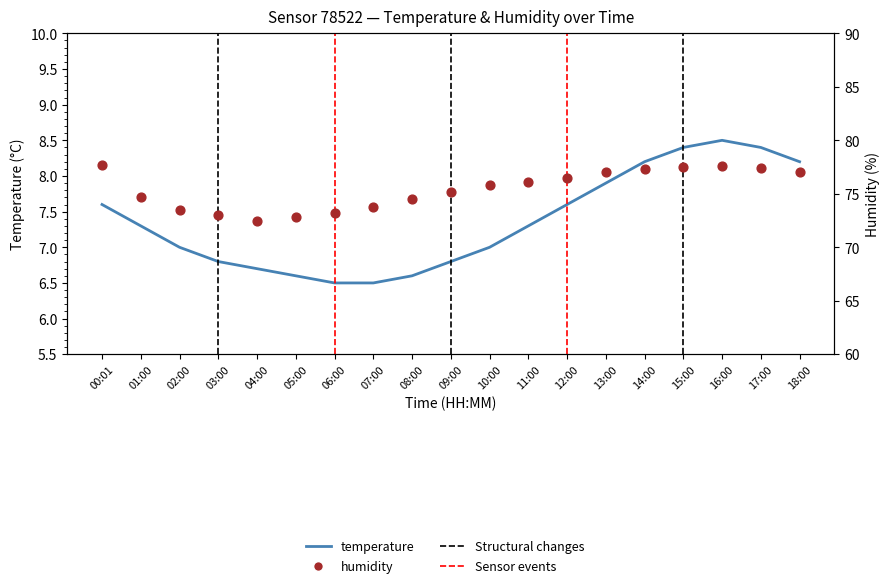

At which category is the sum across all series the highest?

16:00